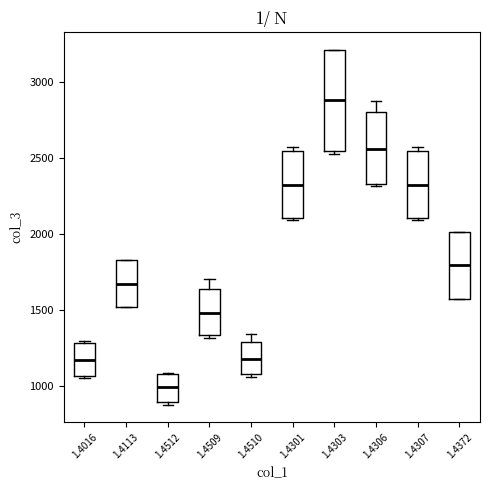

Which box has the lowest median line?

1.4512